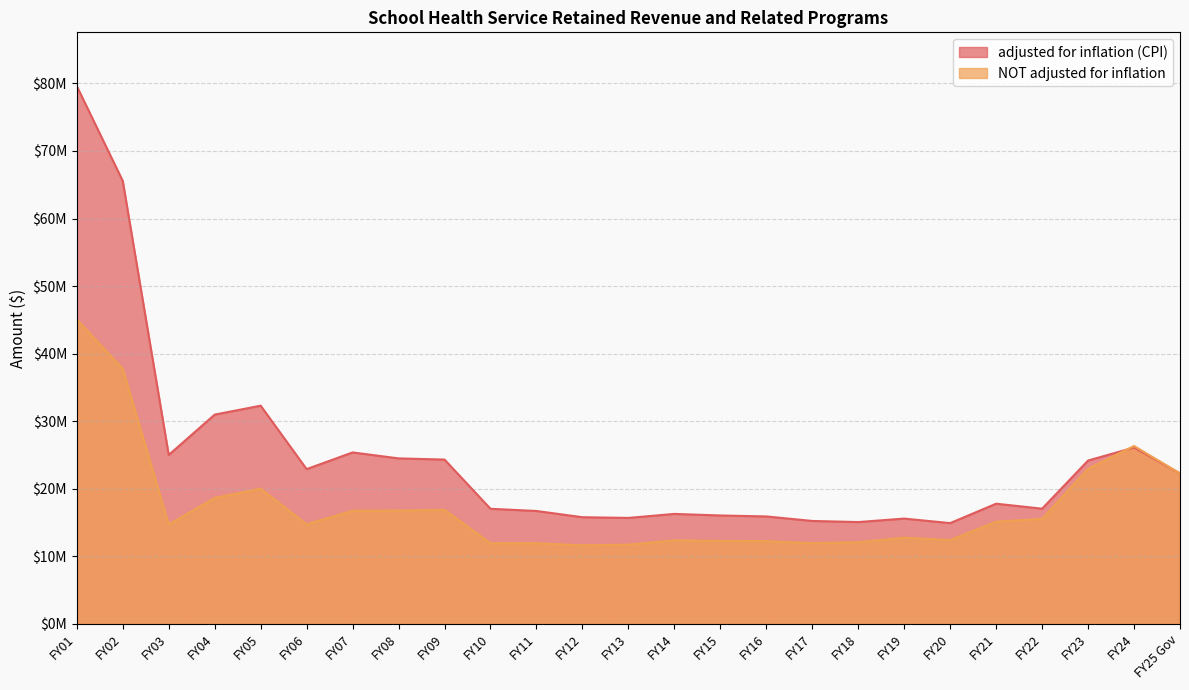

In adjusted for inflation (CPI), how many points are higher than both neighbors (excluding endpoints)?

6